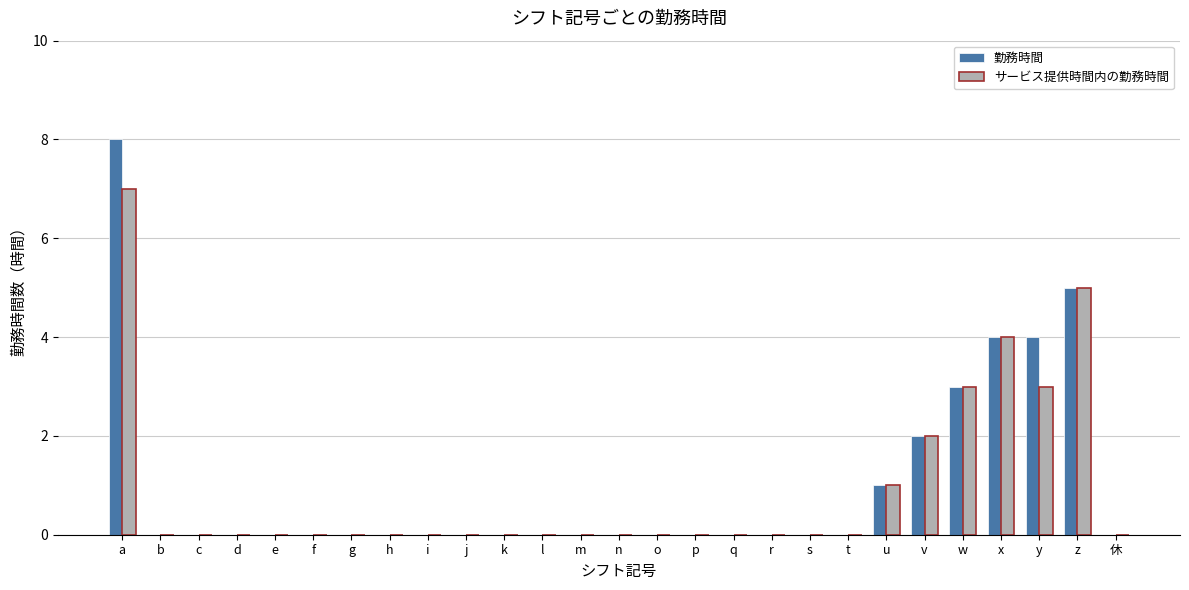

Count the number of categories in the chart.

27